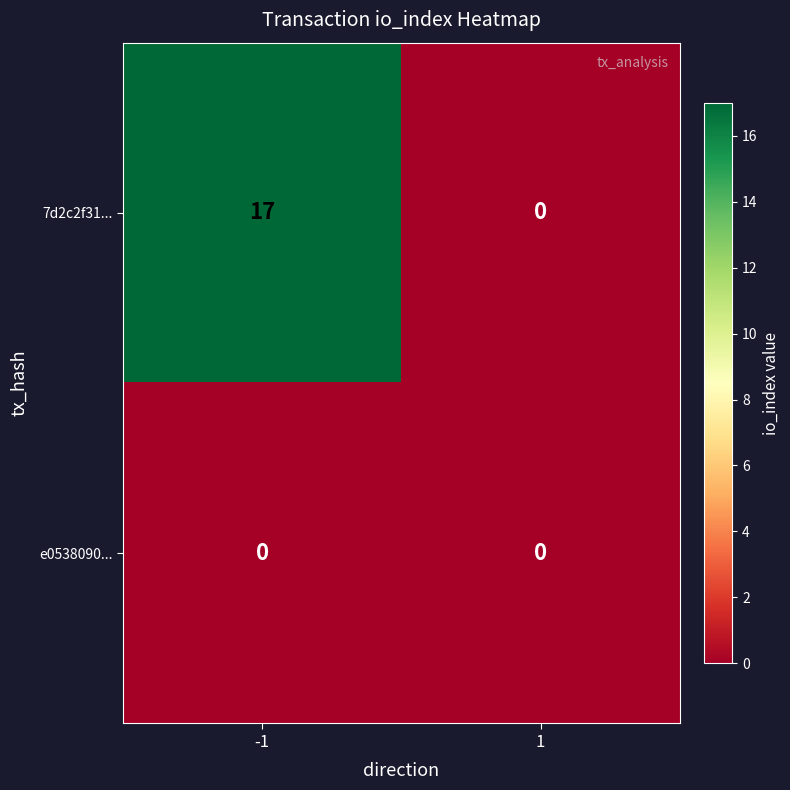

What is the maximum value shown in the chart?

17